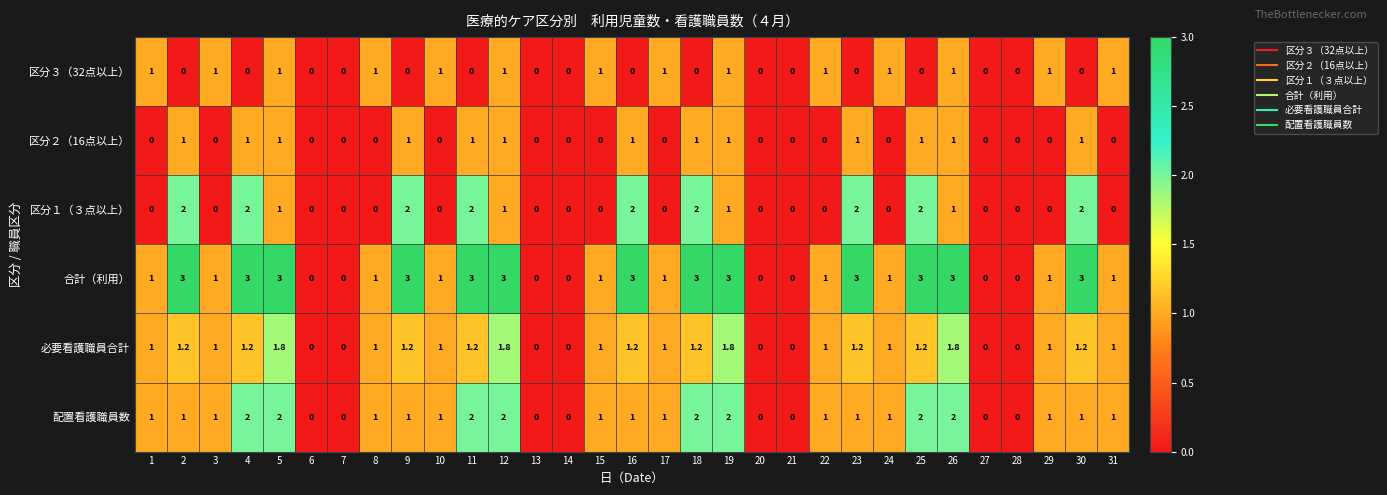

What is the difference between the highest and lowest values at 1?

1.0